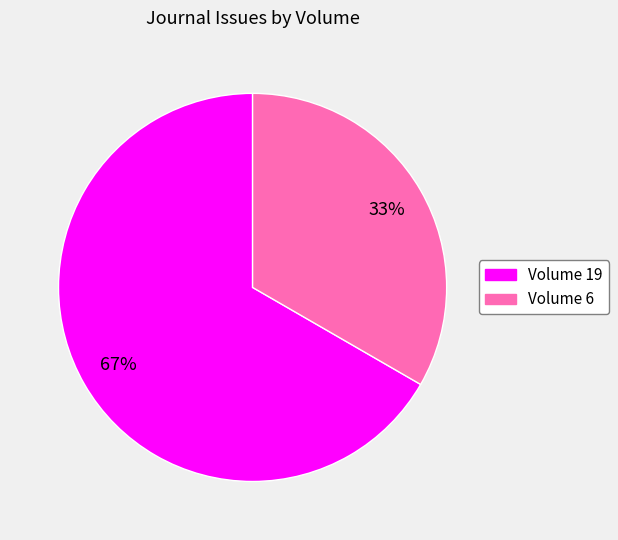

What percentage is the Volume 19 slice, to the nearest percent?

67%